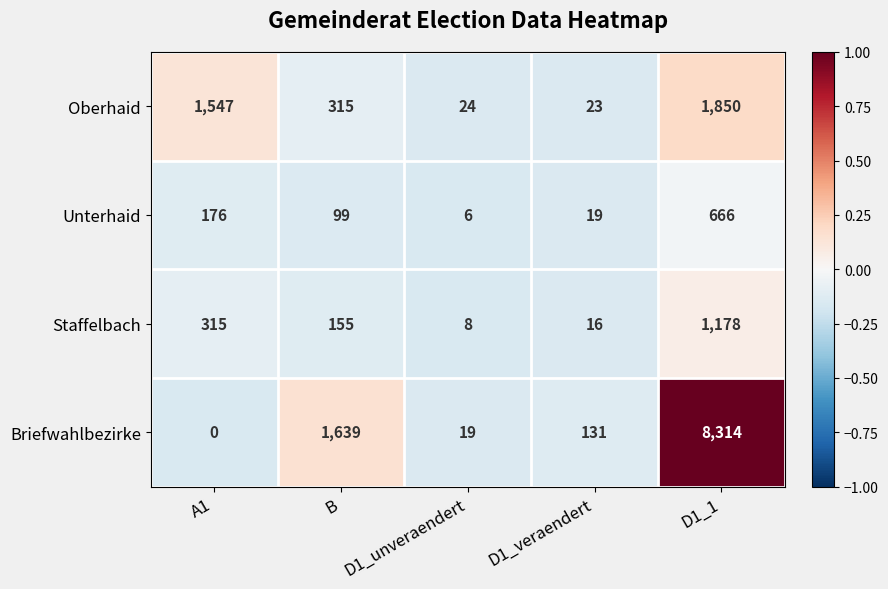

Reading left to right, what are all the values shown in this chart?

Oberhaid: 1547	315	24	23	1850
Unterhaid: 176	99	6	19	666
Staffelbach: 315	155	8	16	1178
Briefwahlbezirke: 0	1639	19	131	8314